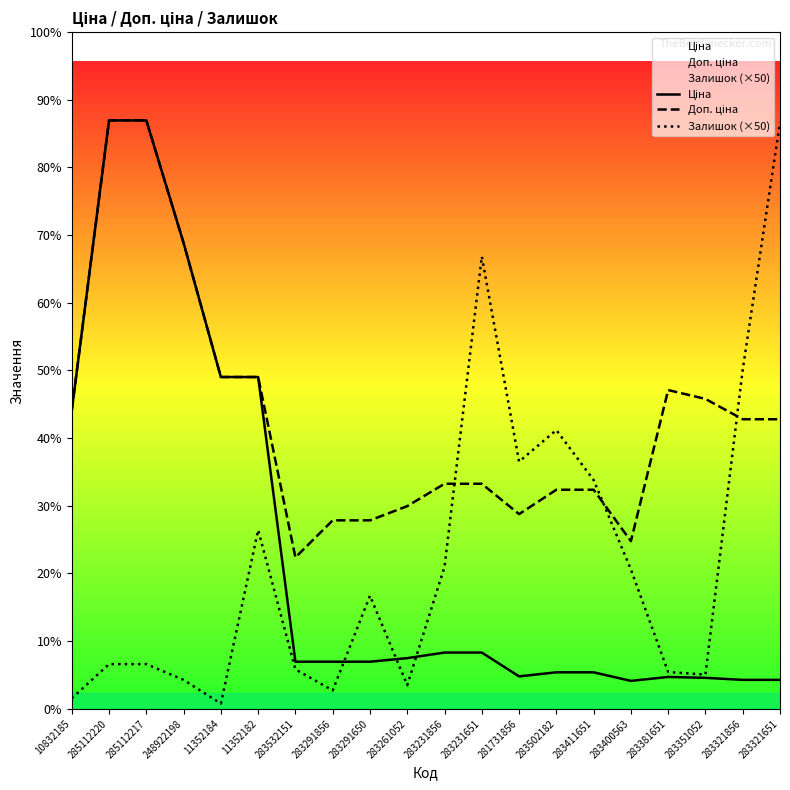

Is the value of Залишок (×50) at 285112220 greater than the value of Ціна at 283381651?

Yes